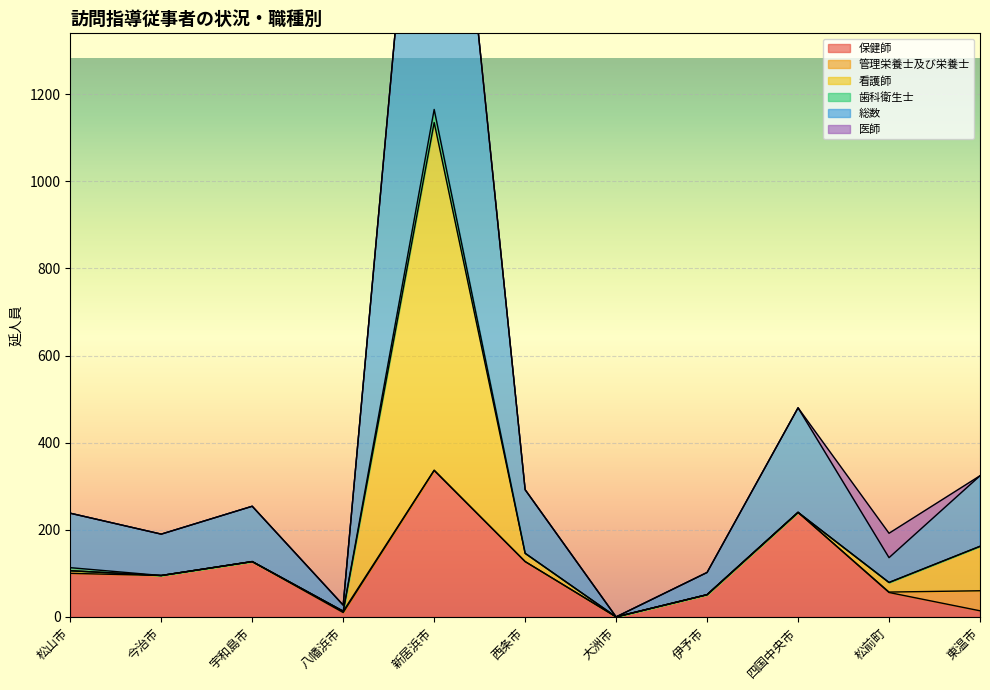

What position from the left is 大洲市?

7